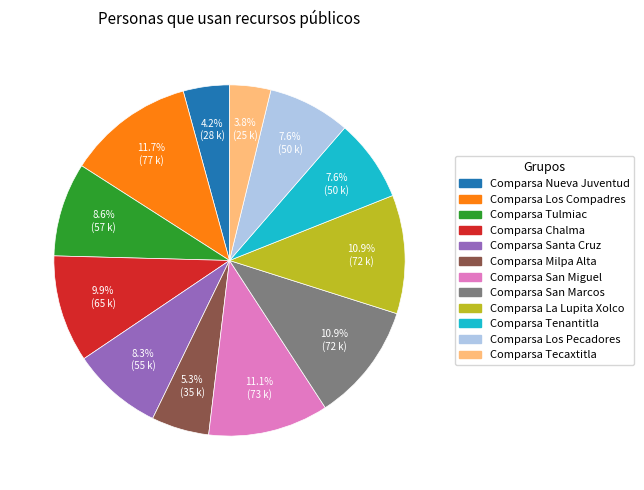

Is there any slice that represents more than half of the pie?

No